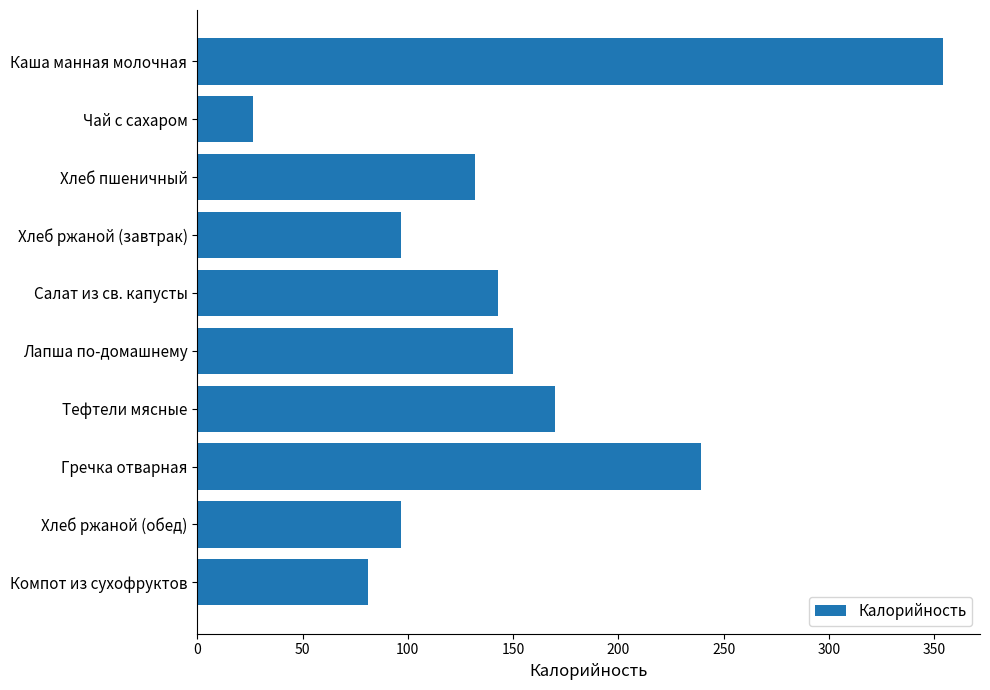

Approximately how many times larger is the value at Чай с сахаром compared to Хлеб ржаной (обед)?

0.3